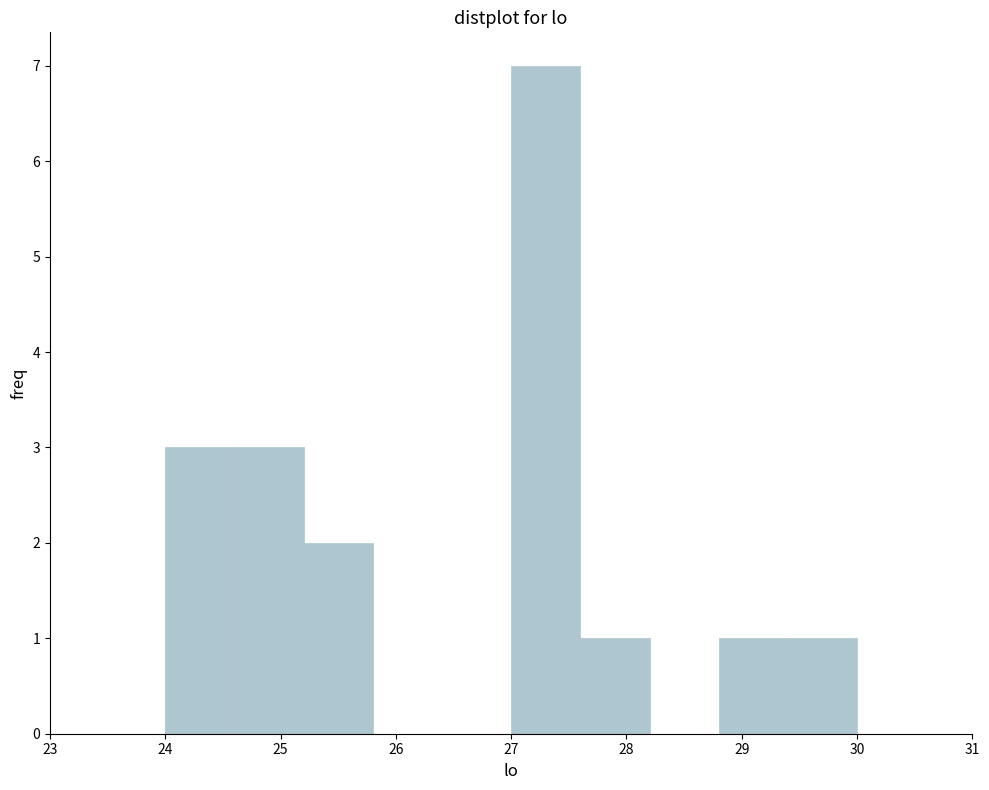

Which range on the x-axis has the tallest bar?

27.0 to 27.6